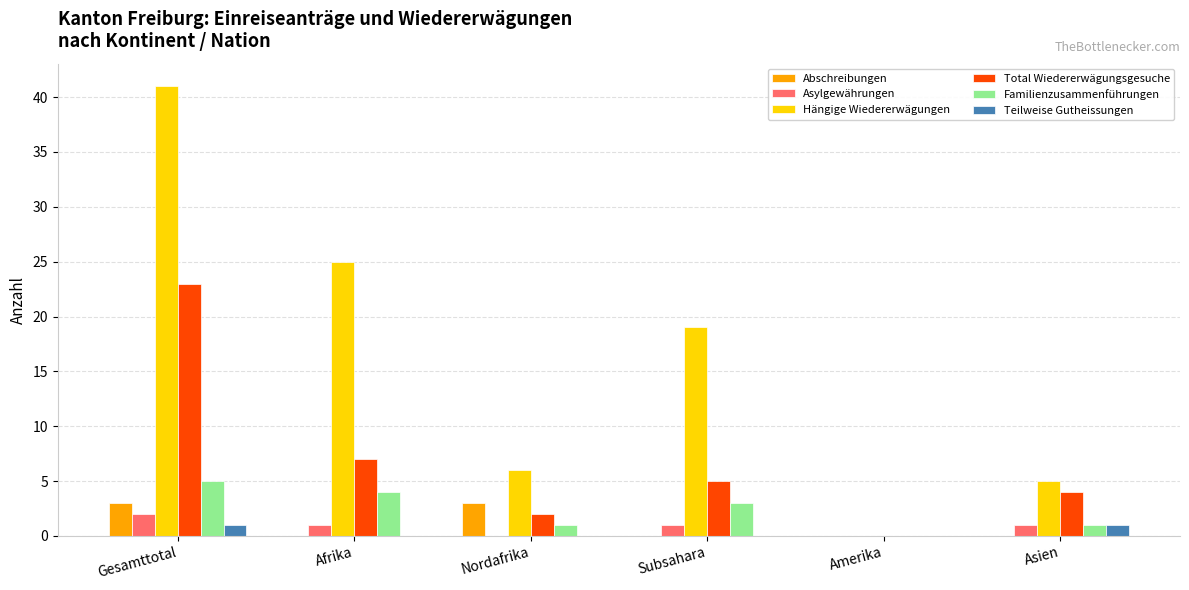

True or false: Asylgewährungen has a value of 2 at Gesamttotal.

True